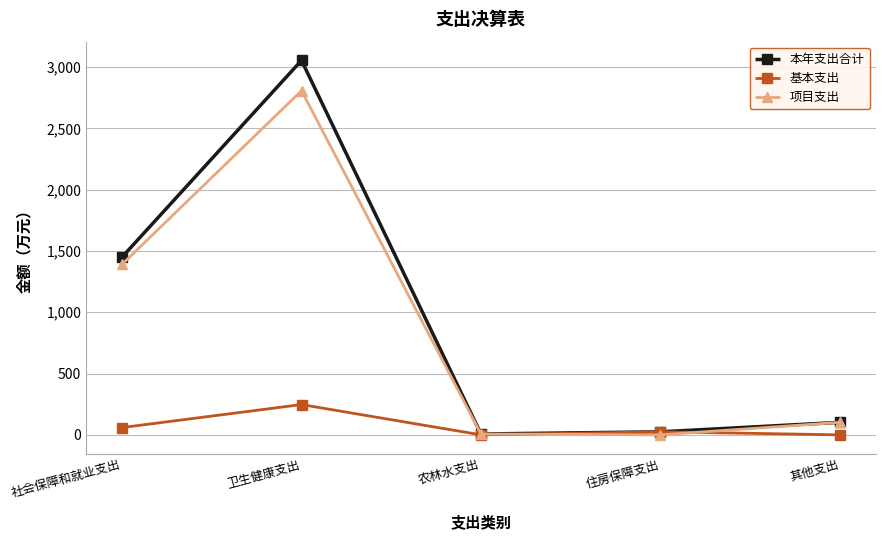

Read the 本年支出合计 value at 卫生健康支出.

3054.3